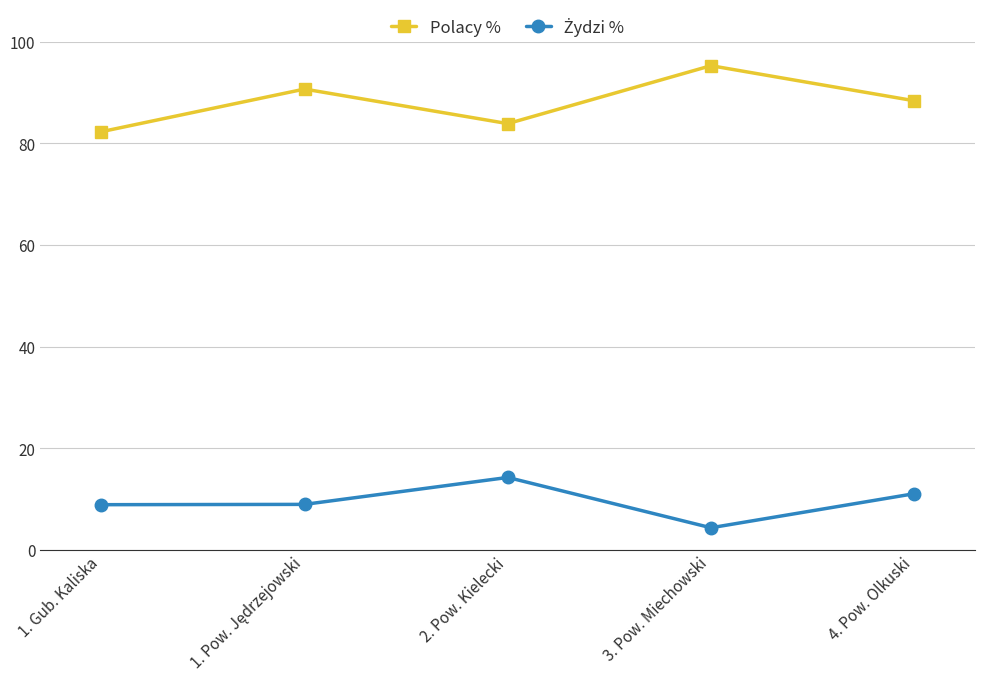

How many series are shown in this chart?

2